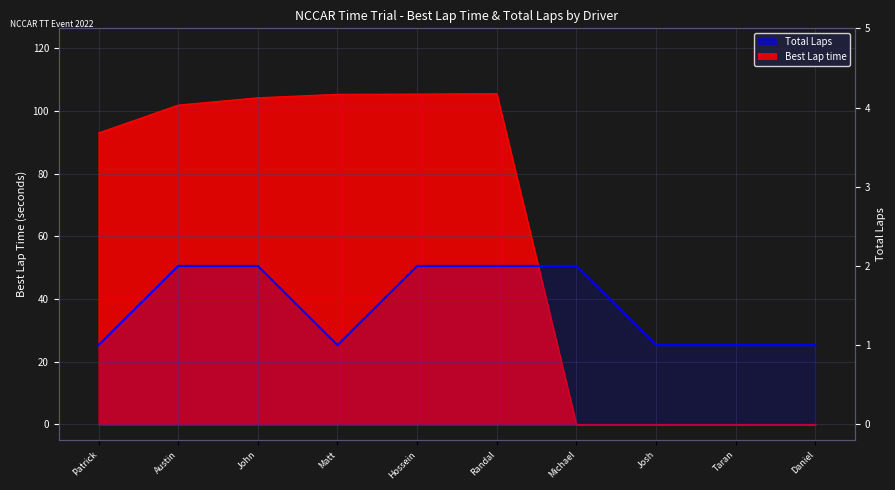

Where is the data nearest to the value 1?

Patrick